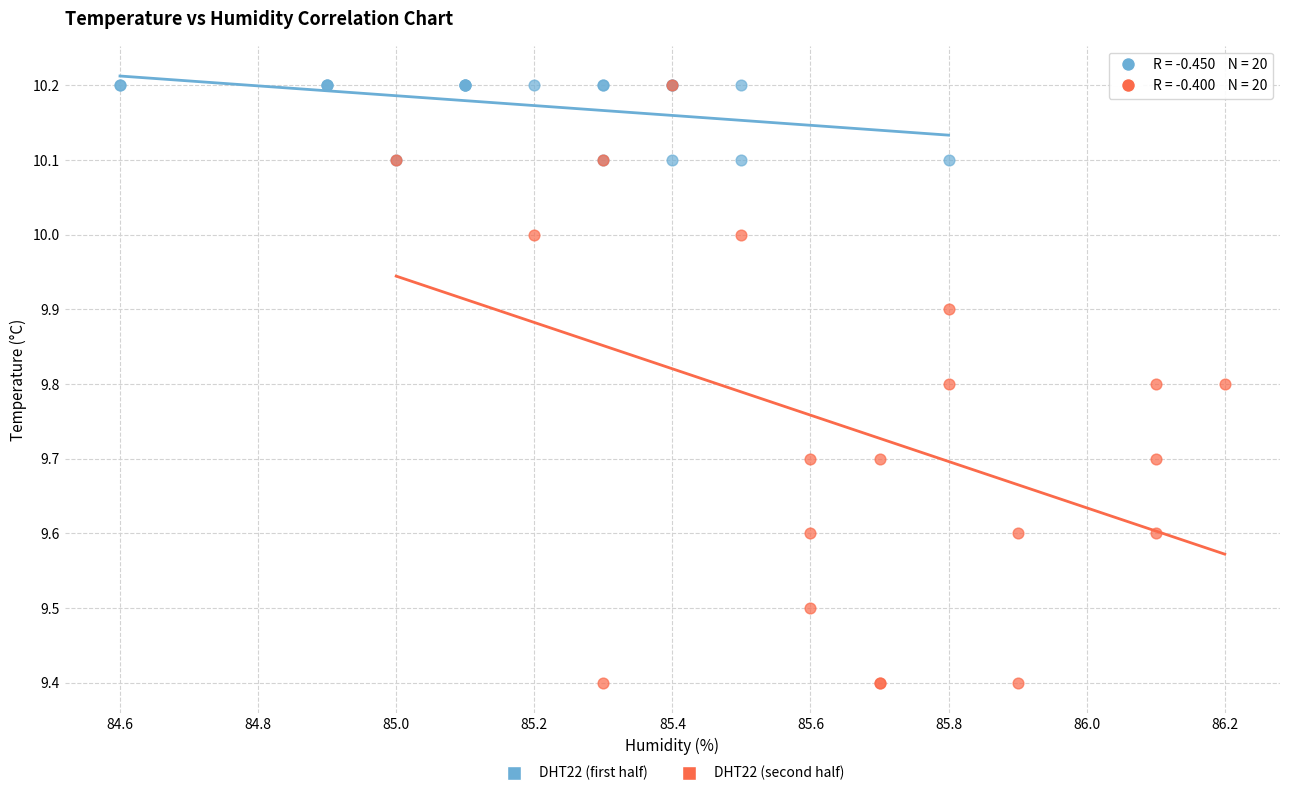

Which series has the largest Y range (max minus min)?

DHT22 (second half)